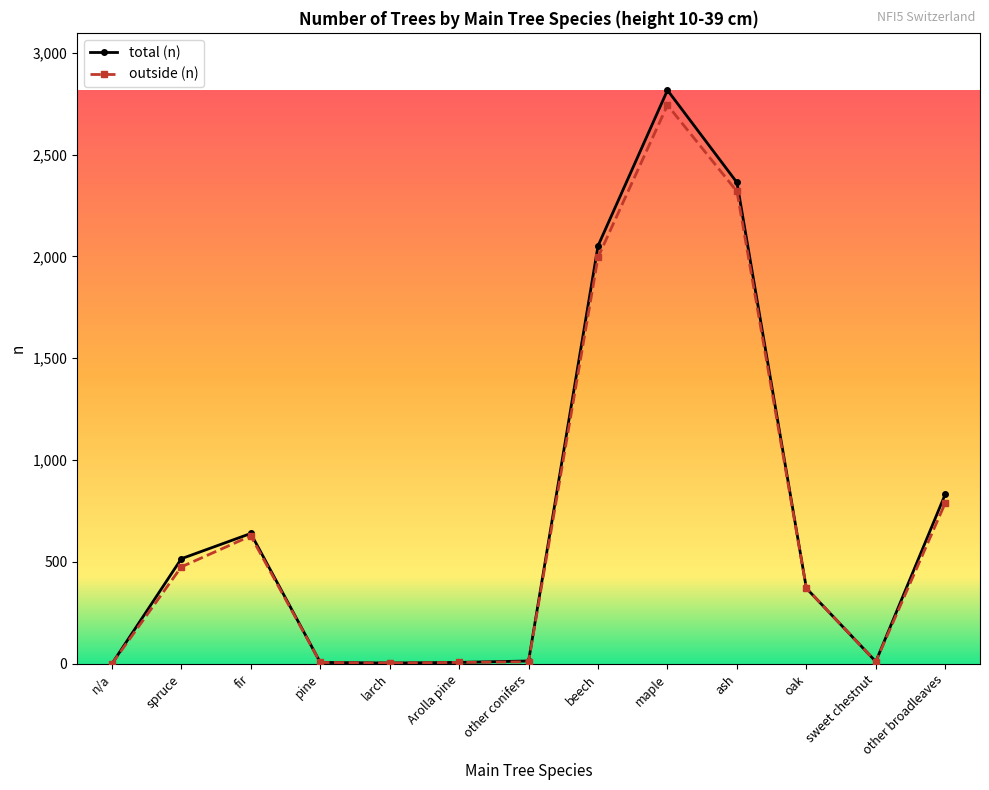

Which label corresponds to the largest value in the chart?

maple